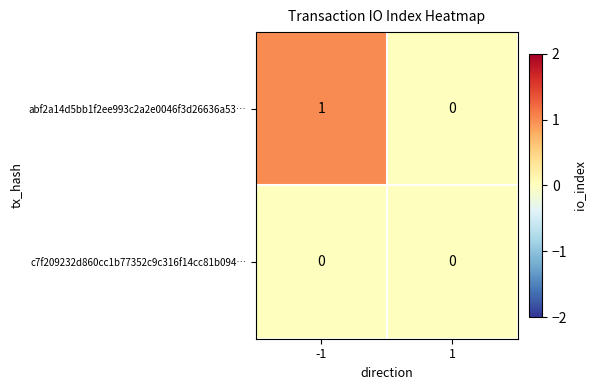

Which series changed the most between -1 and 1?

abf2a14d5bb1f2ee993c2a2e0046f3d26636a53…